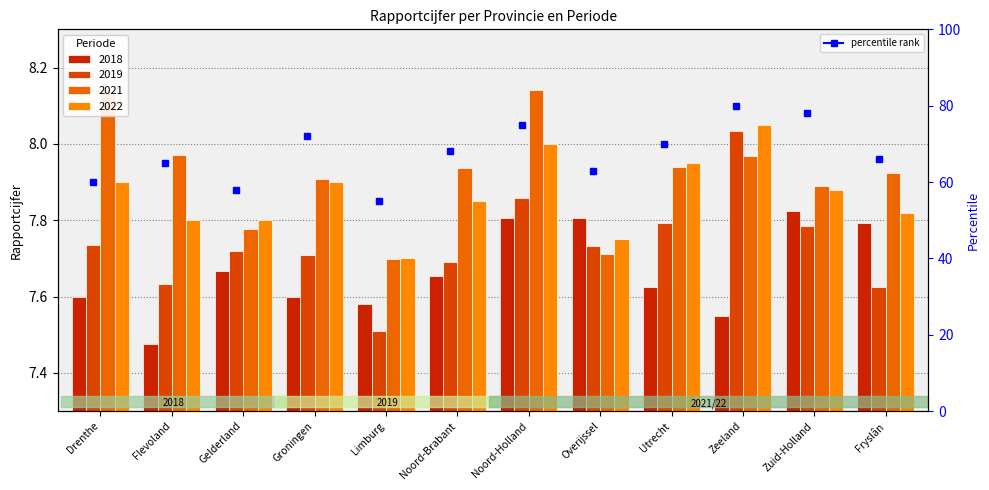

What is the label of the 1st bar from the right?

Fryslân